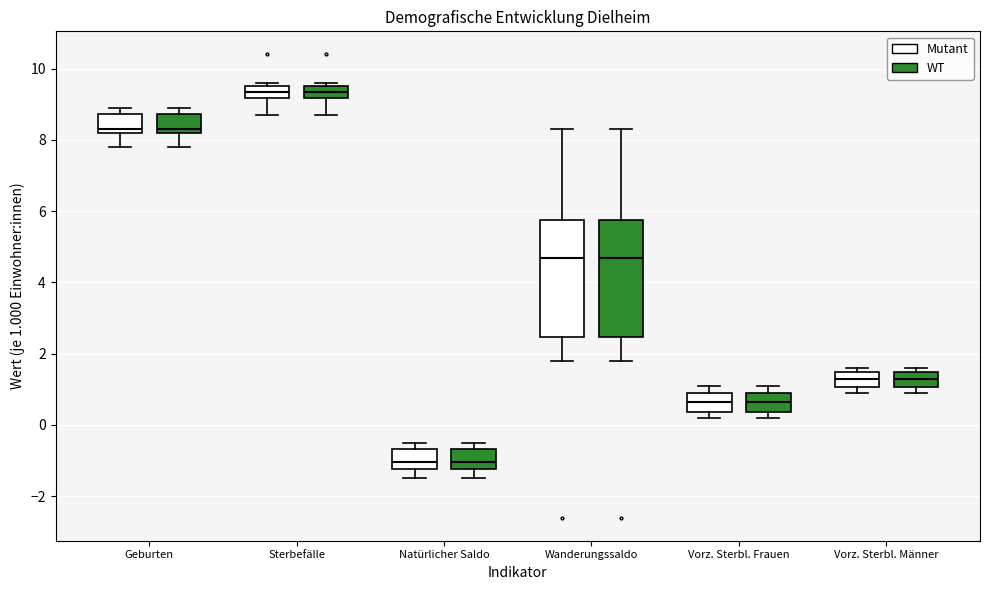

Where does the lower whisker of the box for Geburten (Mutant) end on the y-axis? The values are not printed on the chart, so give them approximately, as read against the axis.

7.8